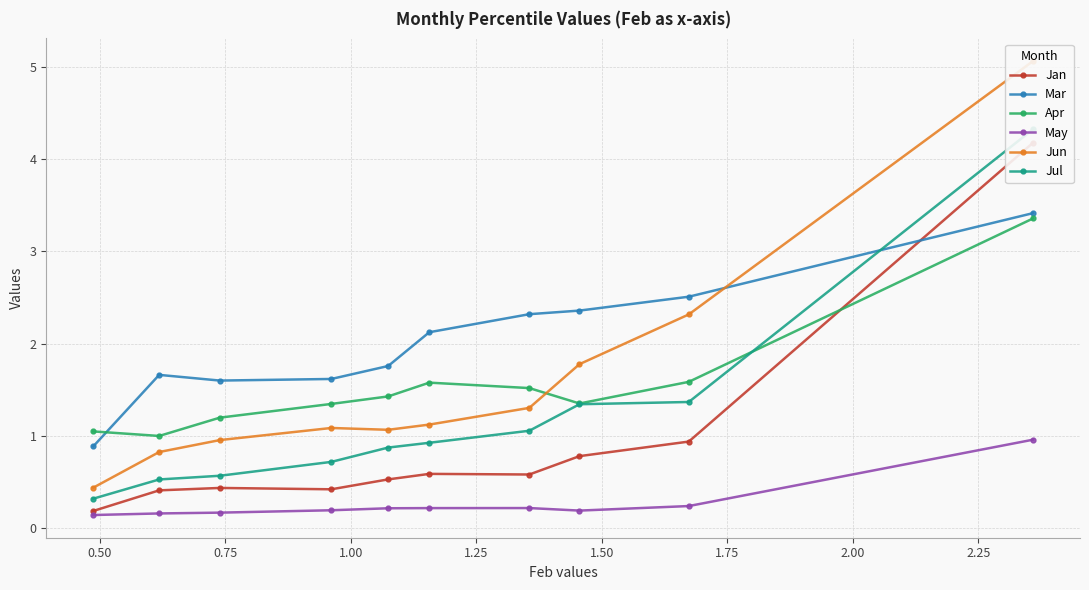

How many interior local peaks does the Jun series have?

1